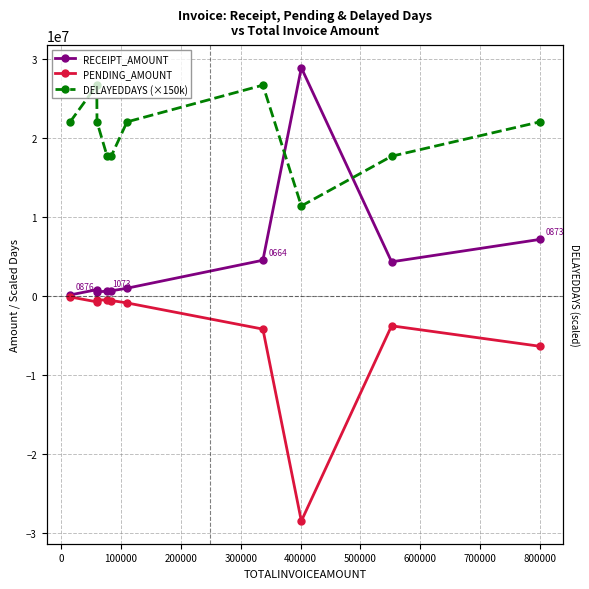

Does the chart have visible grid lines?

Yes